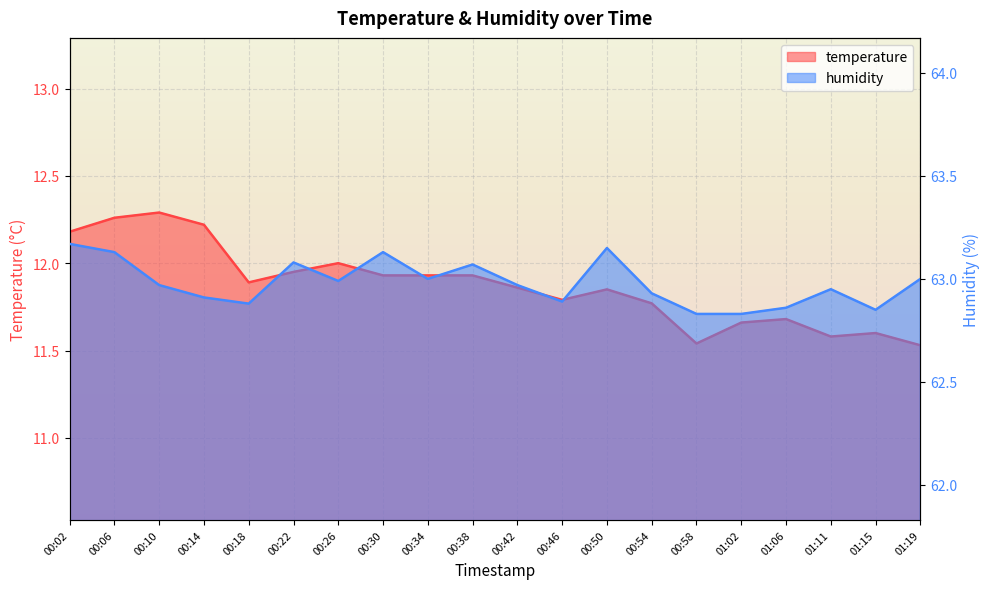

In humidity, how many points are higher than both neighbors (excluding endpoints)?

5